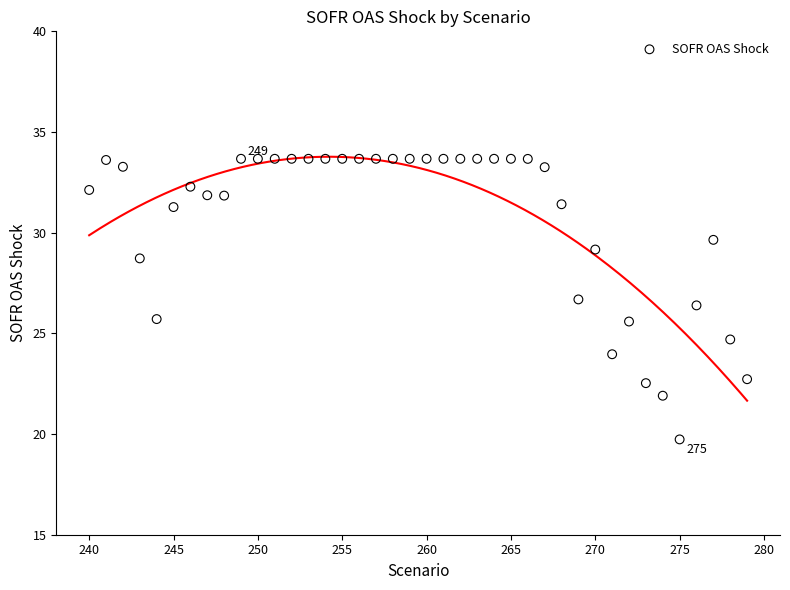

What is the range of X values (max minus min)?

39.0